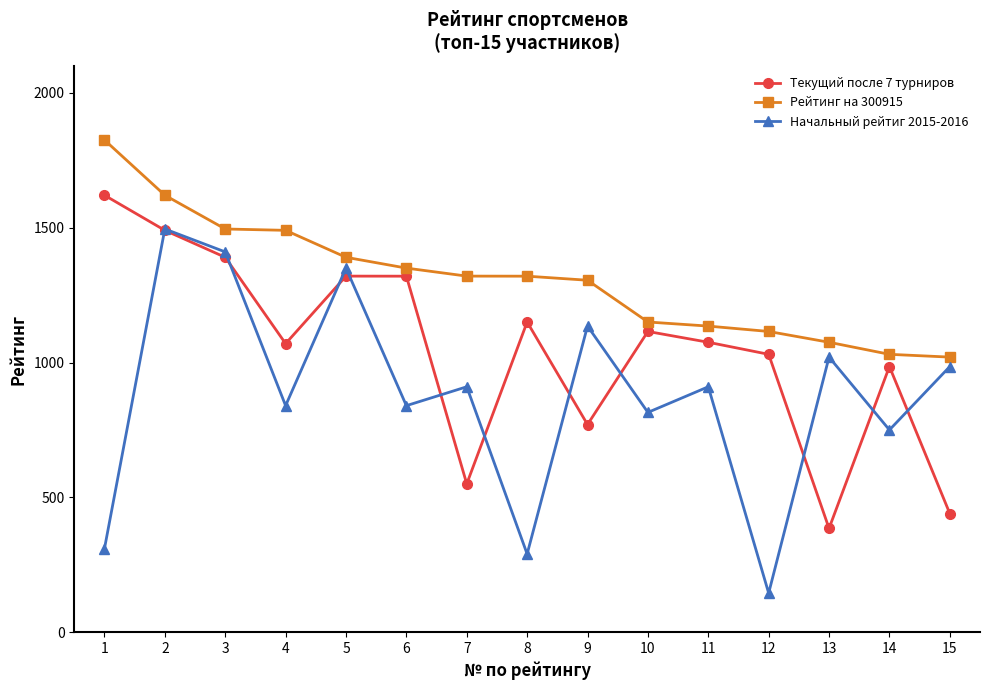

What is the greatest value displayed?

1825.0